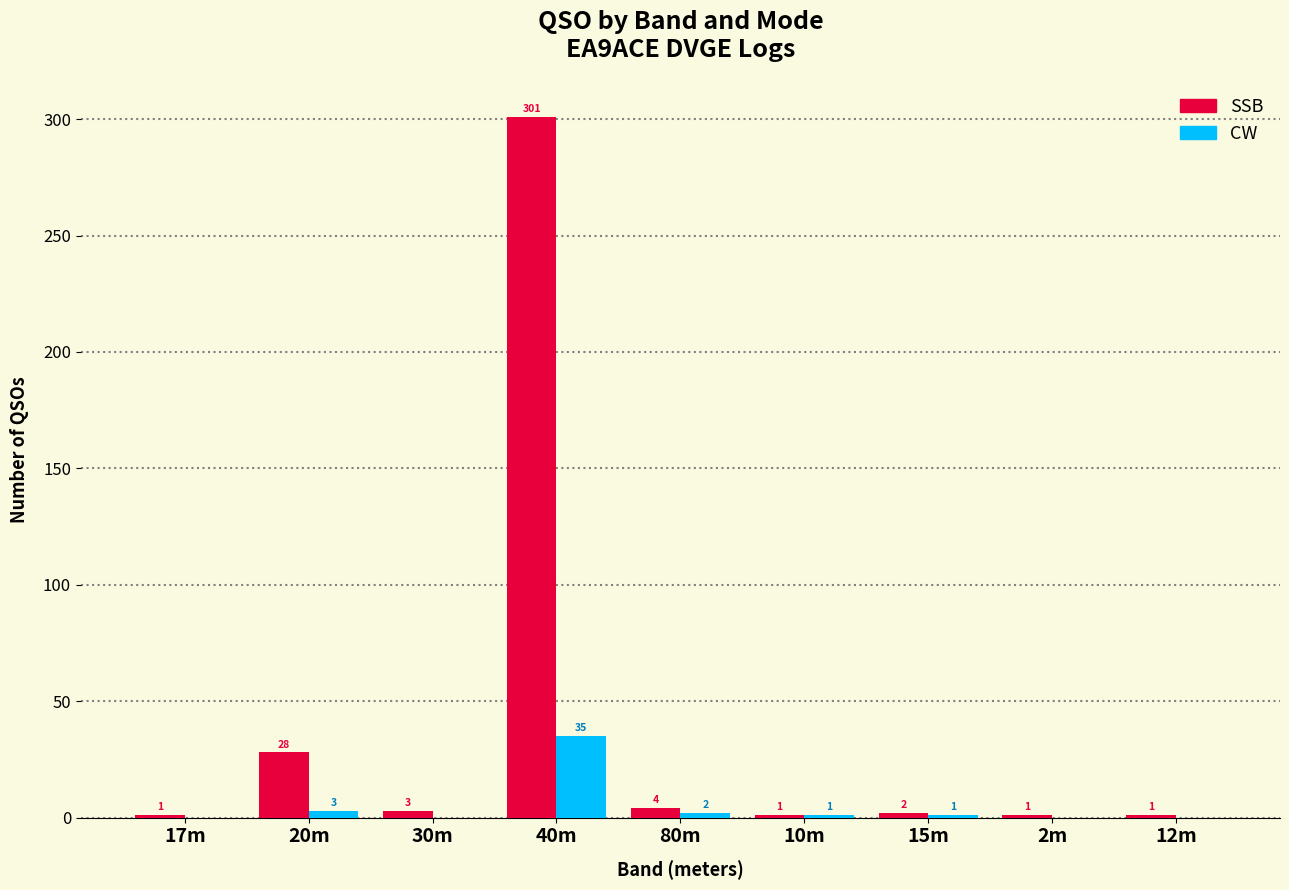

True or false: SSB has a value of 301 at 40m.

True